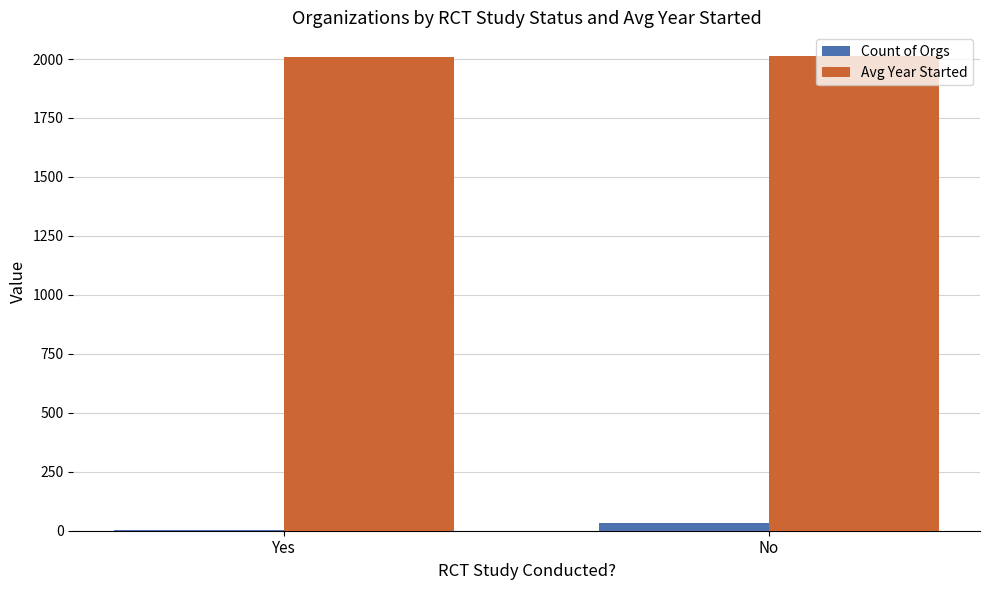

Is it true that Avg Year Started equals 3519.1 at No?

False